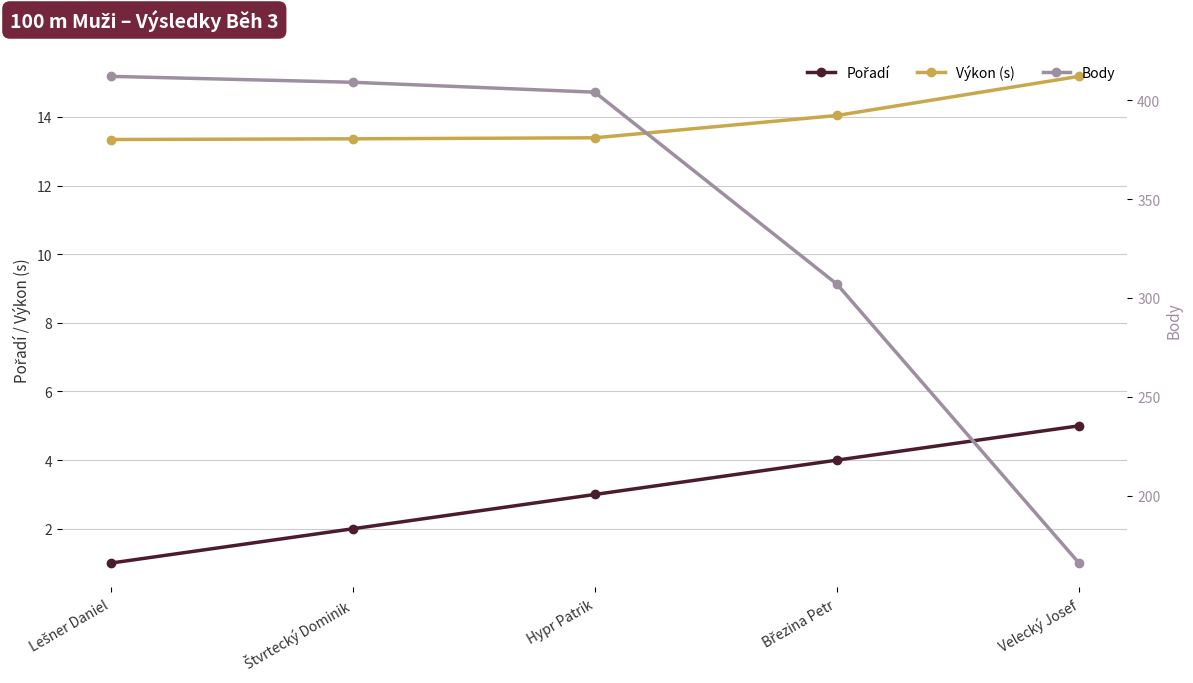

What is the label of the 5th point from the right?

Lešner Daniel